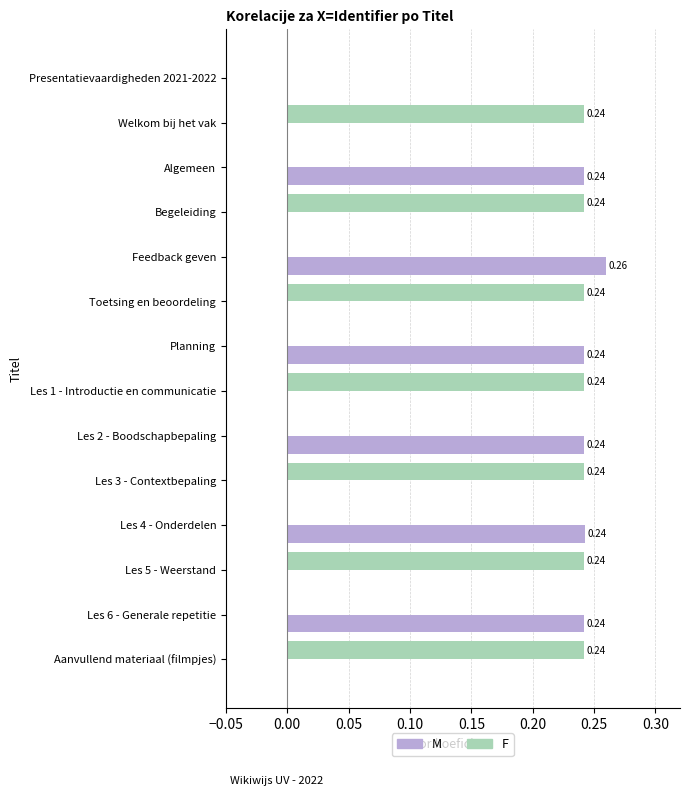

Which category has the highest value in the M series?

Feedback geven